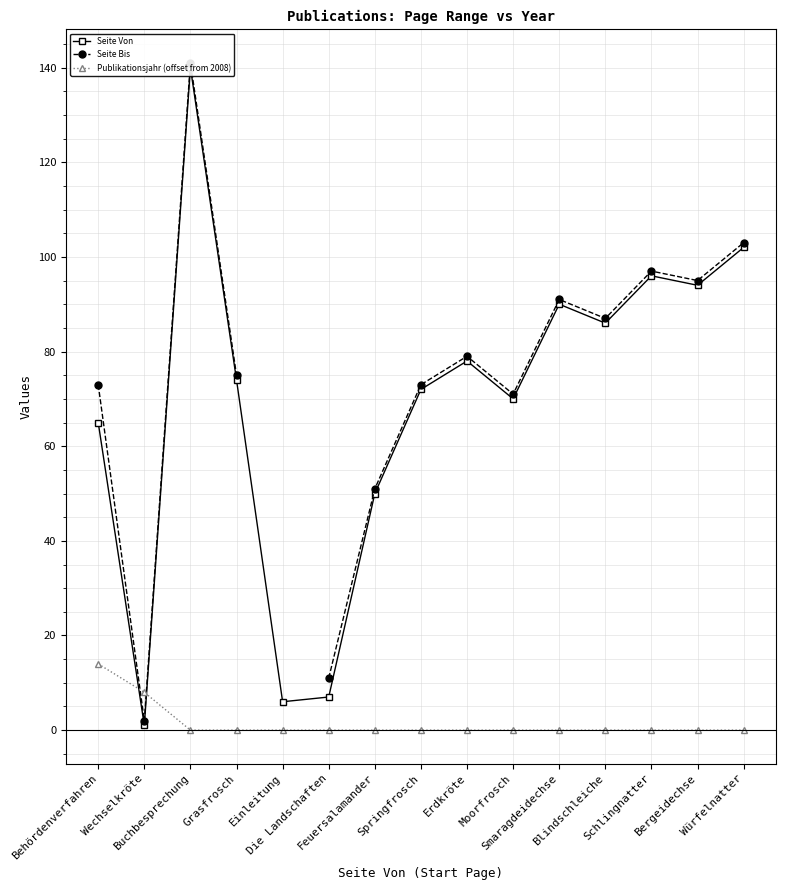

What position from the left is Smaragdeidechse?

11